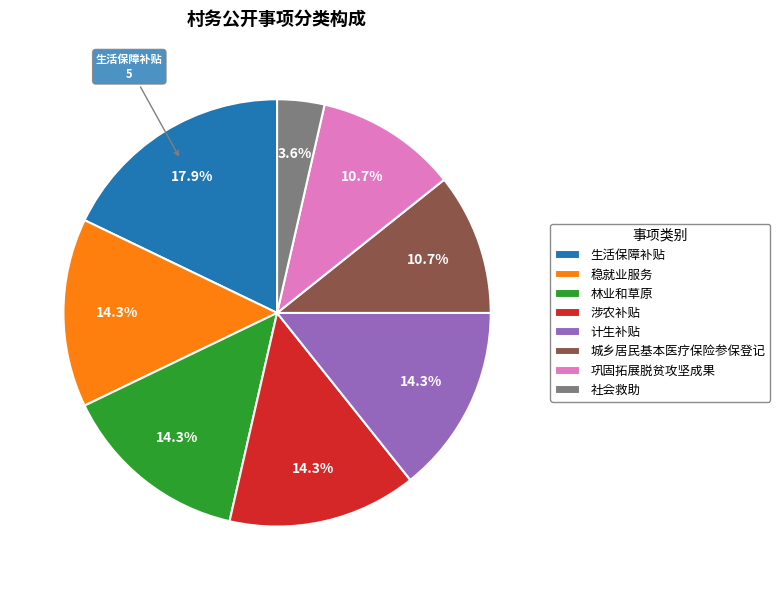

Do 计生补贴 and 生活保障补贴 together represent more than half of the pie?

No